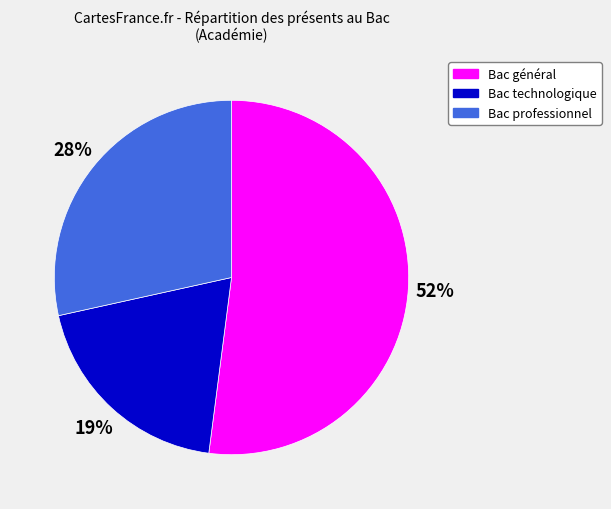

To the nearest percent, what is the difference between the Bac professionnel and Bac général slice percentages?

24%